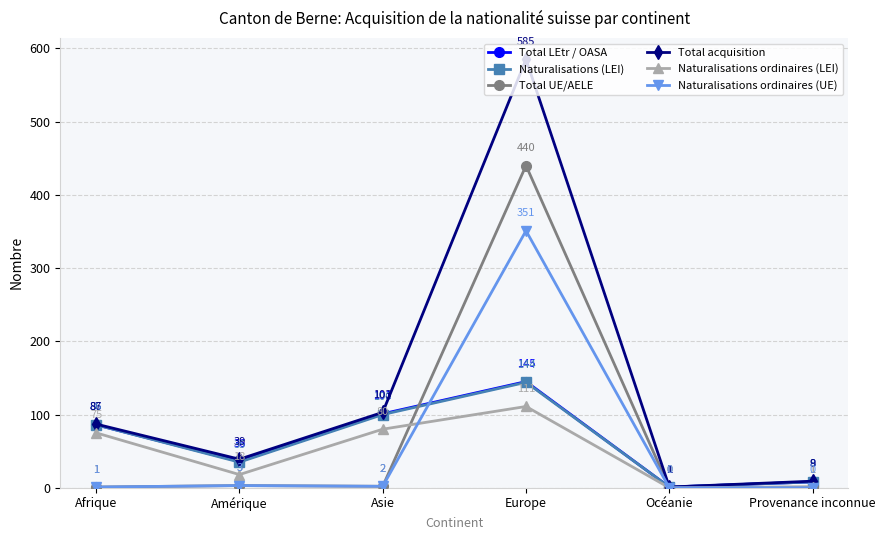

True or false: Naturalisations ordinaires (UE) has a value of 2 at Asie.

True